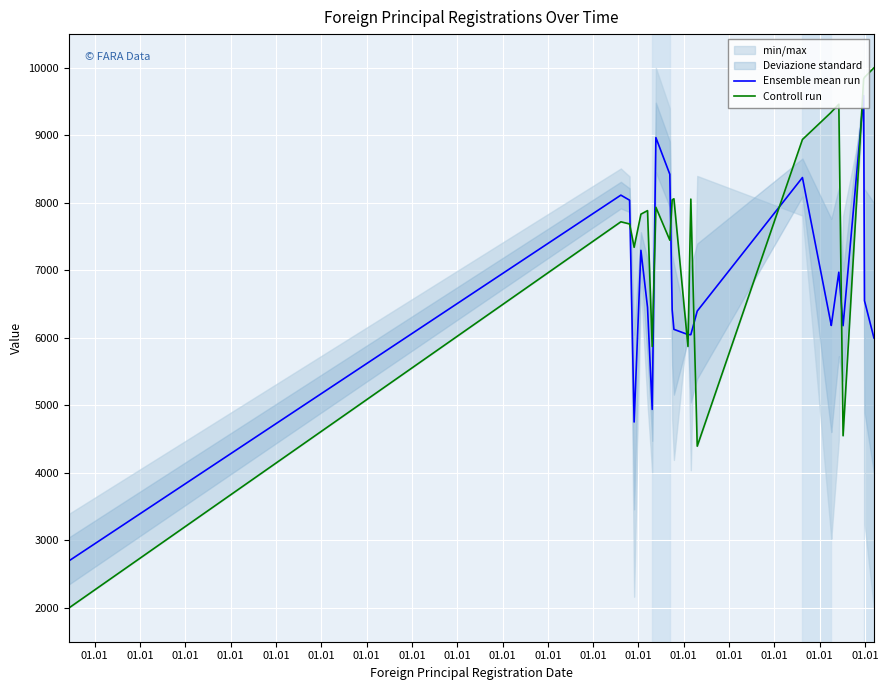

Where is Controll run nearest to the value 6000?

01.01